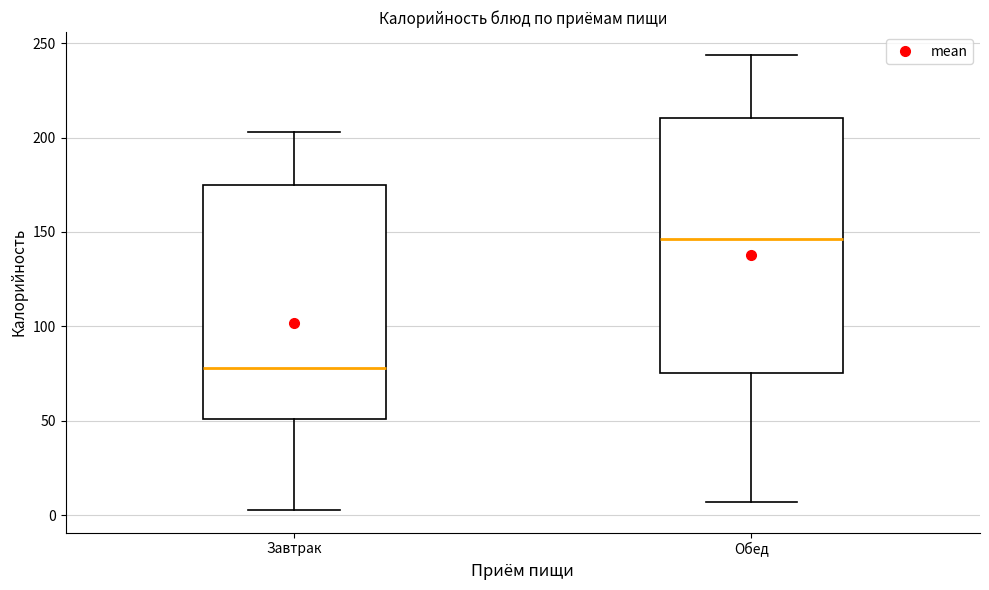

Comparing the boxes themselves (not the whiskers), which one is the tallest?

Обед